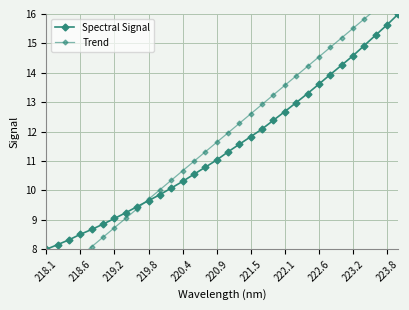

Is this an area chart (filled region under the line)?

No